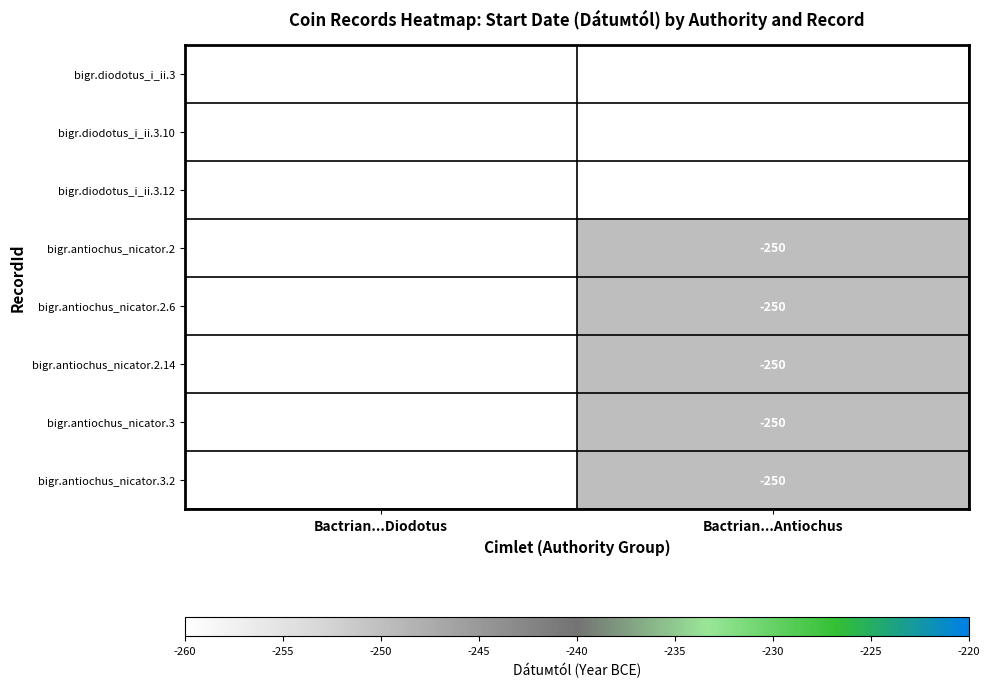

The bigr.antiochus_nicator.2.6 series shows -52 at Bactrian...Antiochus. True or false?

False